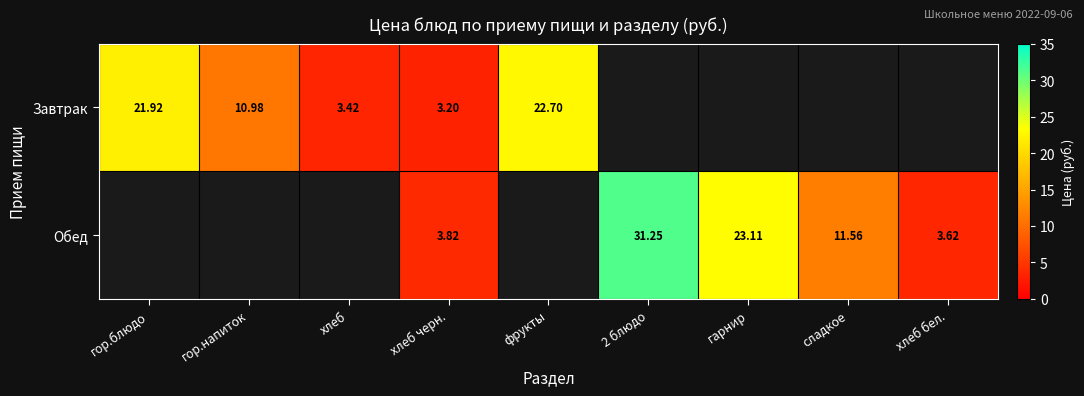

Is it true that Завтрак equals 22.7 at фрукты?

True